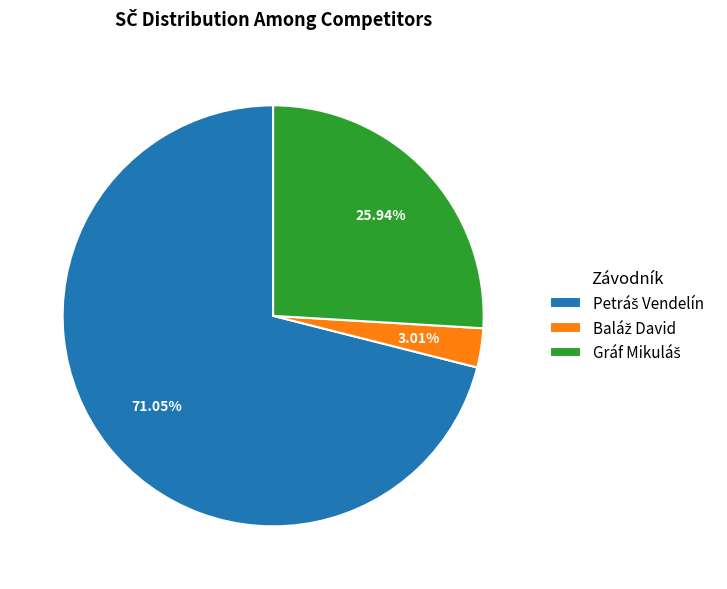

Does any single category account for the majority?

Yes